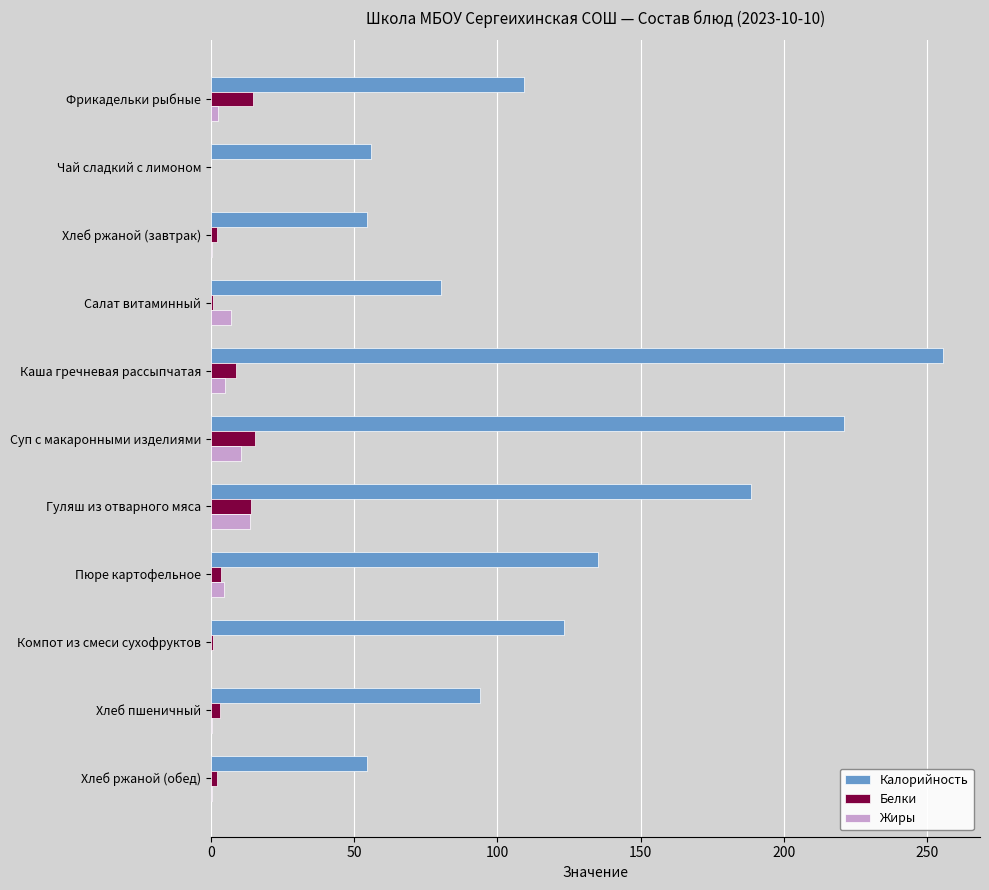

At which category is the sum across all series the highest?

Каша гречневая рассыпчатая